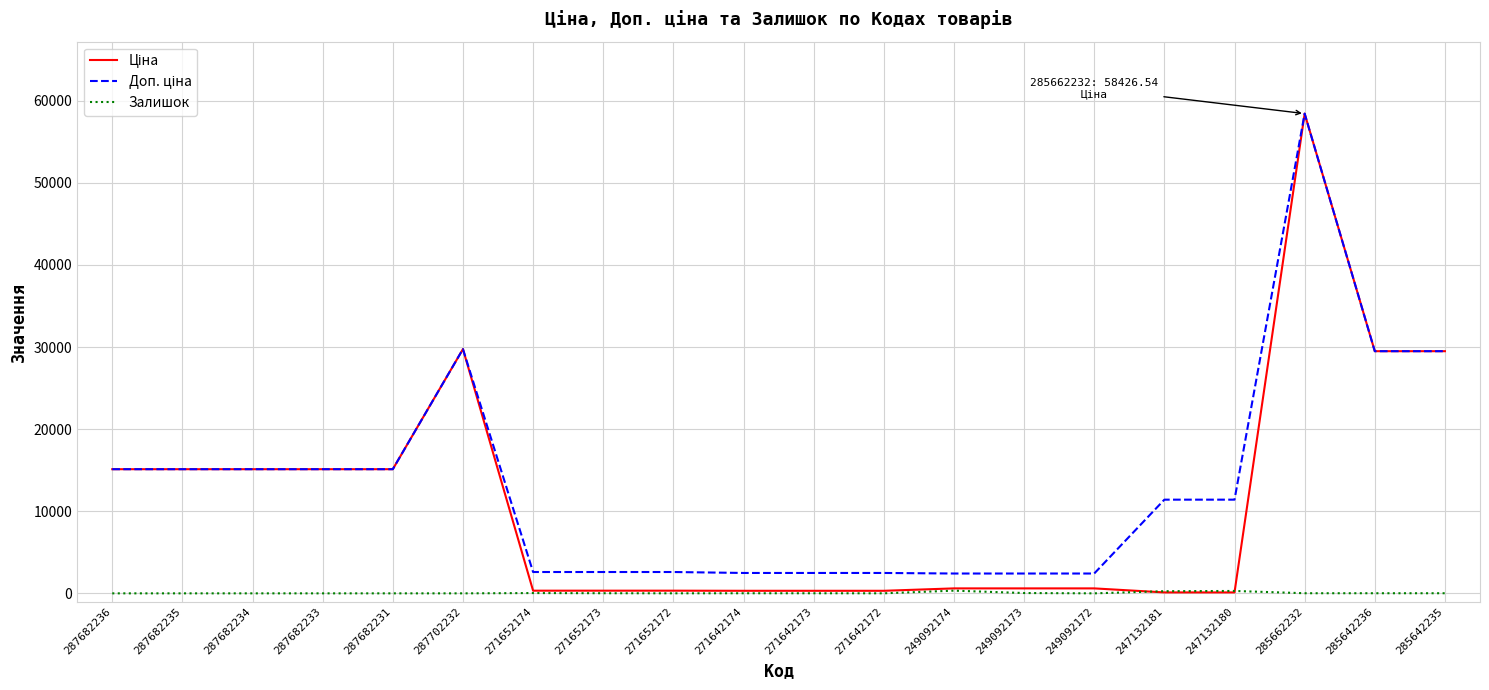

The Залишок series shows 0.0 at 287682234. True or false?

True